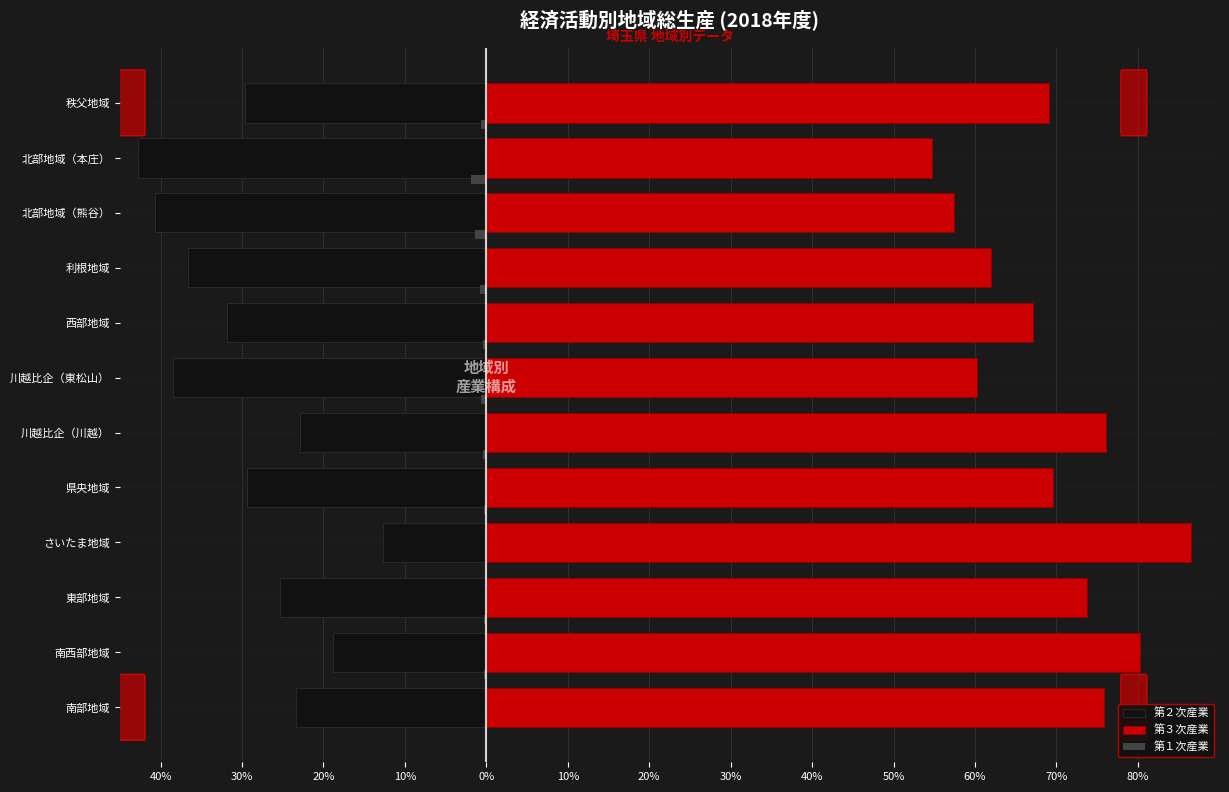

Reading left to right, what are all the values shown in this chart?

第２次産業: -23.4	-18.8	-25.4	-12.7	-29.4	-22.9	-38.5	-31.9	-36.7	-40.7	-42.7	-29.6
第３次産業: 75.9	80.3	73.7	86.6	69.6	76.1	60.2	67.2	62.0	57.4	54.8	69.1
第１次産業: -0.1	-0.3	-0.2	-0.1	-0.3	-0.4	-0.6	-0.4	-0.8	-1.3	-1.9	-0.7